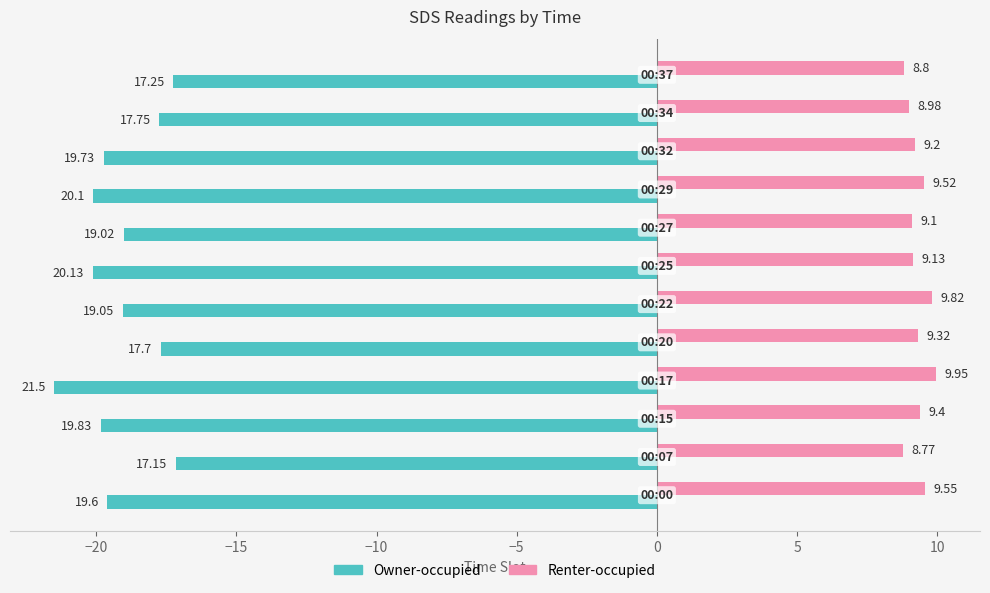

Which series has the largest range (max minus min)?

Owner-occupied